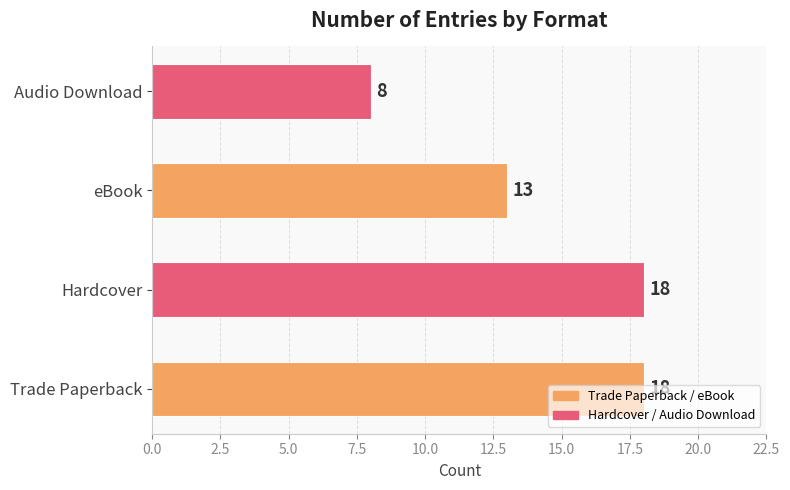

Which category has the lowest value across all series?

Audio Download